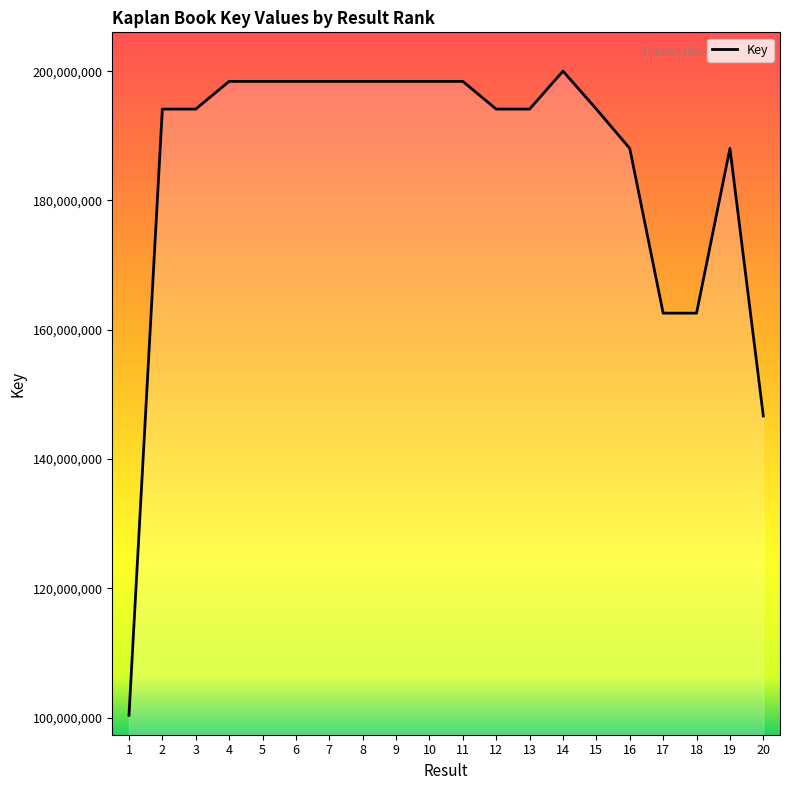

At which category does the chart reach its minimum across all series?

1